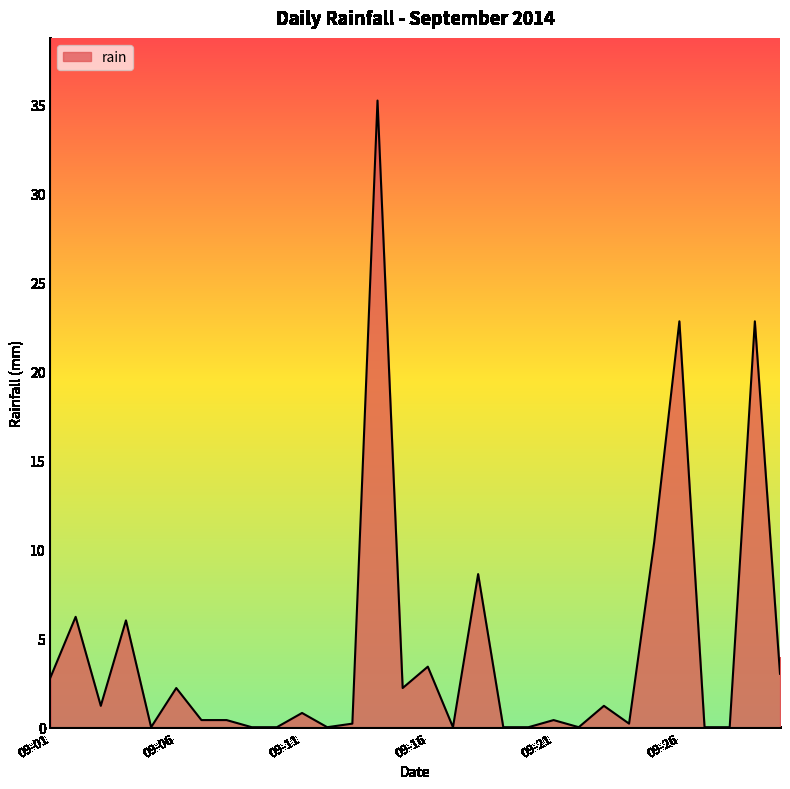

What is the maximum value shown in the chart?

35.2